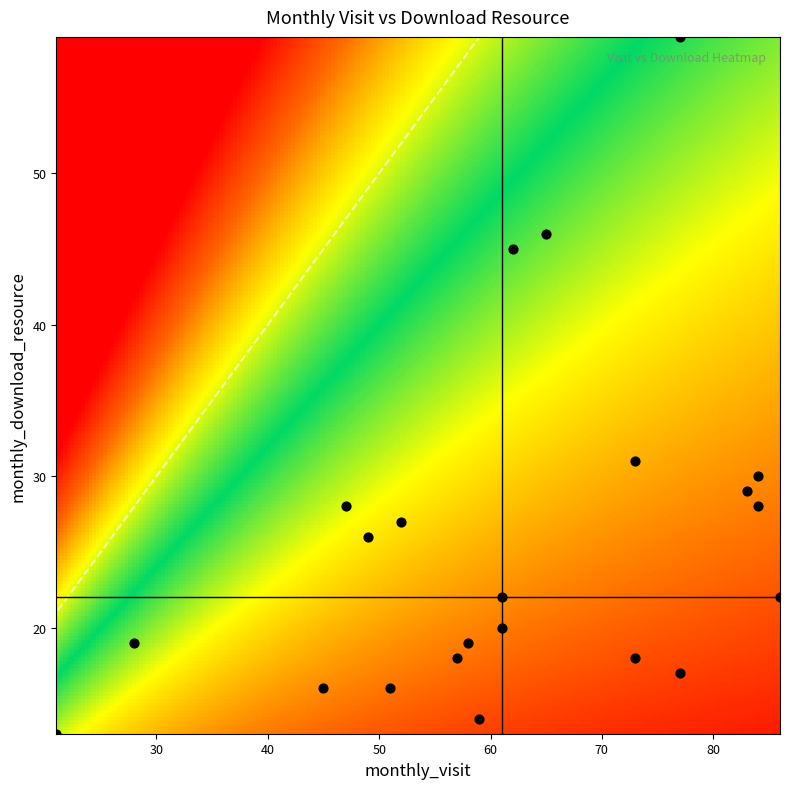

What is the difference between the highest and lowest values at monthly_visit?

65